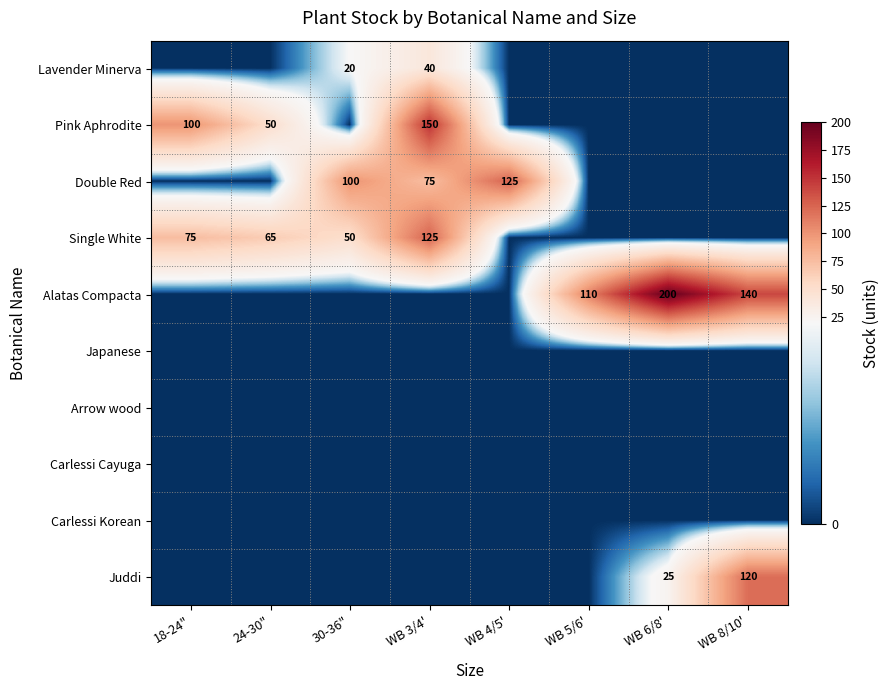

How many series are shown in this chart?

10